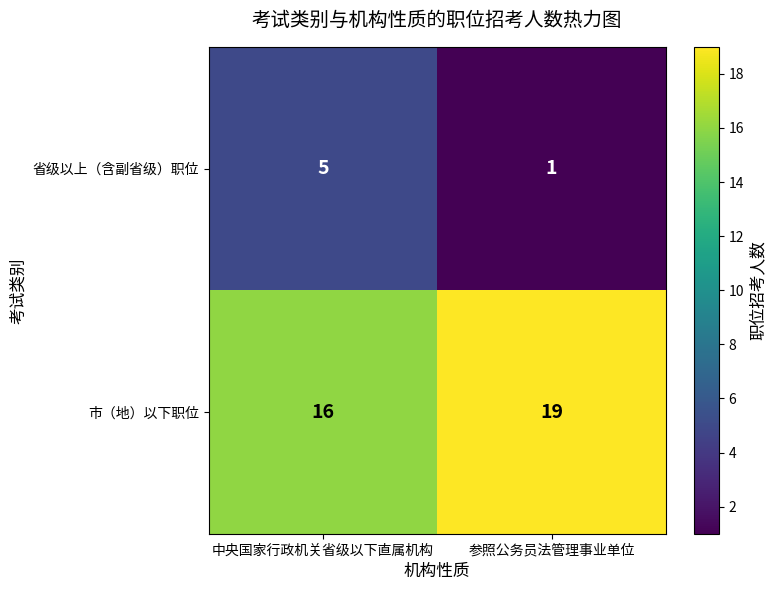

Reading right to left, transcribe all the data shown in this chart.

省级以上（含副省级）职位: 1	5
市（地）以下职位: 19	16